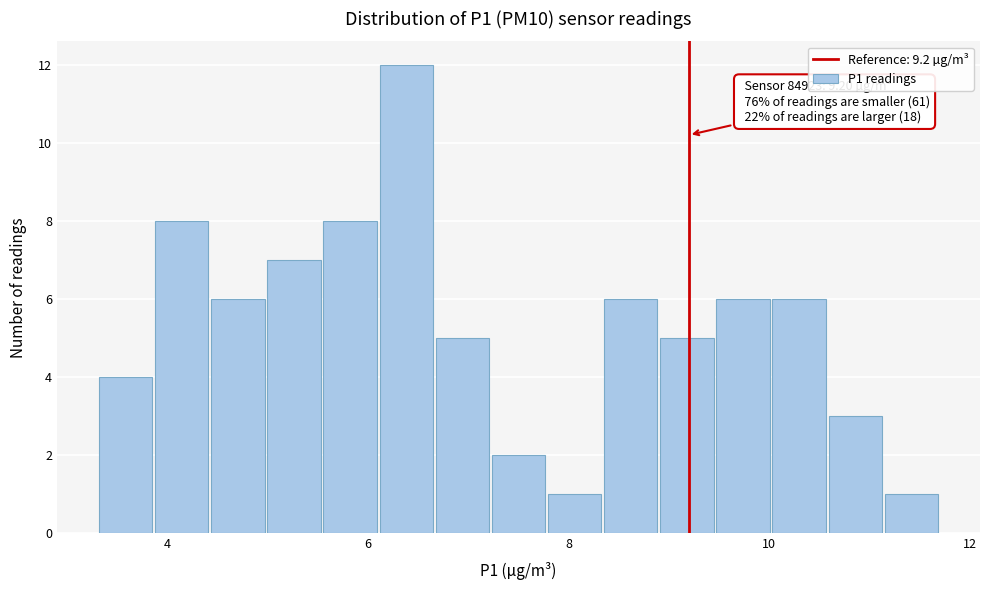

Read against the x-axis, roughly where is the centre of the tallest bar?

6.4